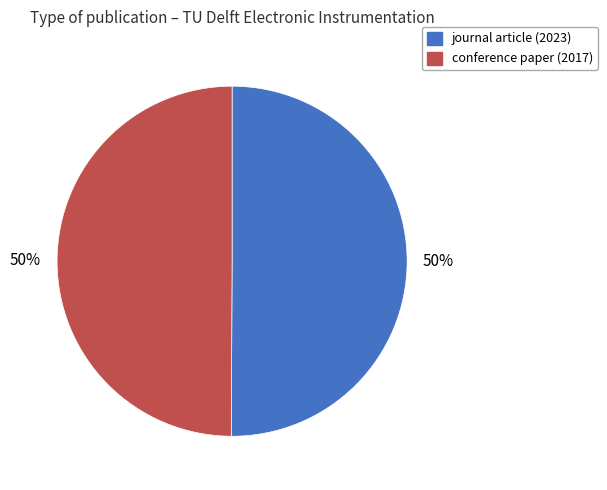

Is it true that journal article (2023) is 56% of the pie?

False